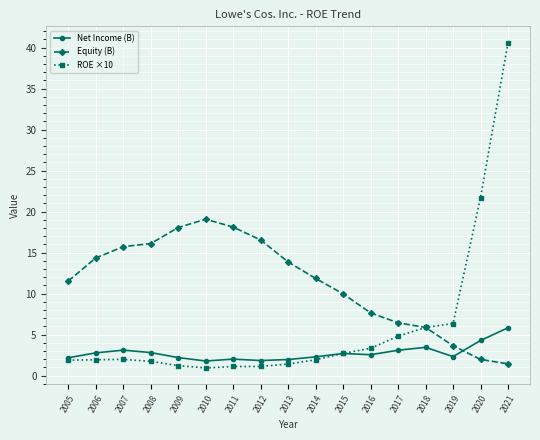

True or false: Net Income (B) and ROE ×10 cross at least once.

True